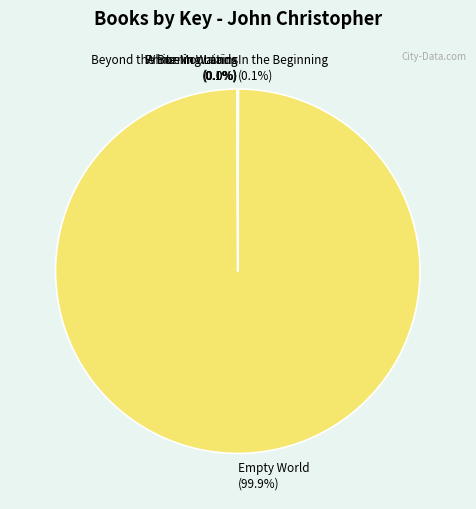

Which slice is the largest?

Empty World